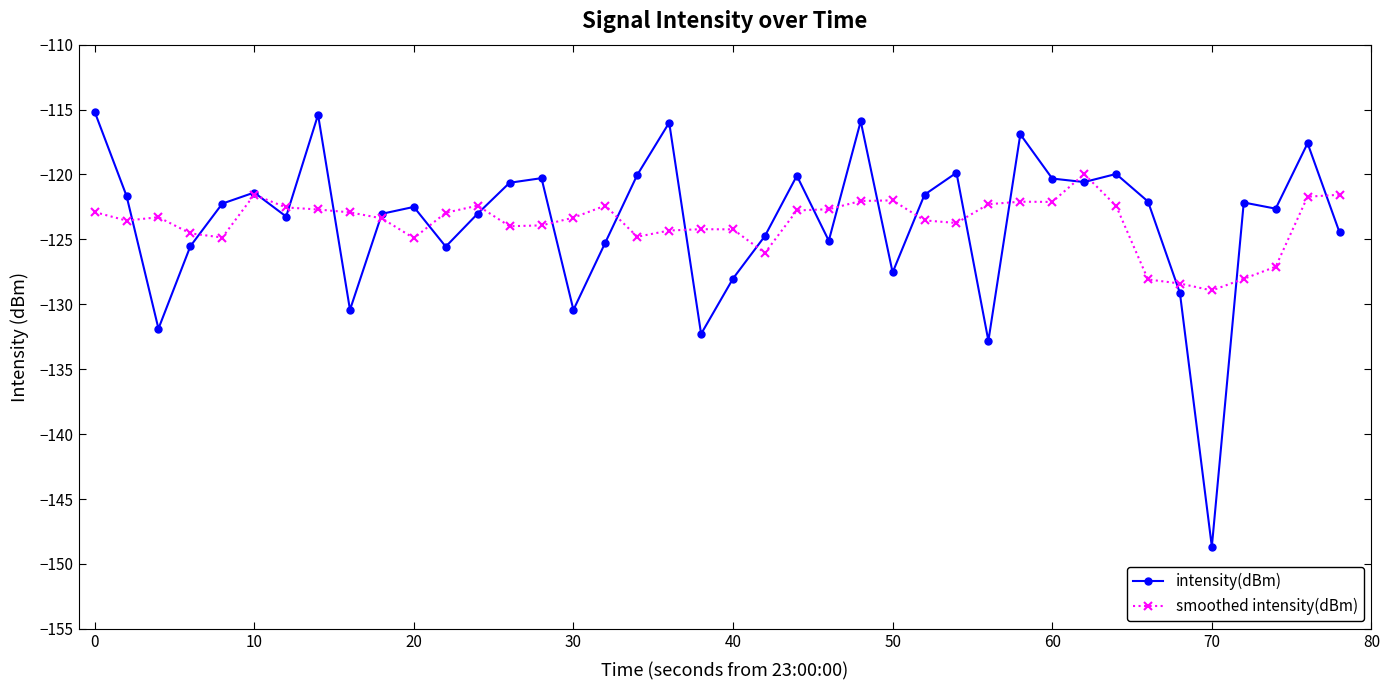

What is the maximum value for intensity(dBm)?

-115.2